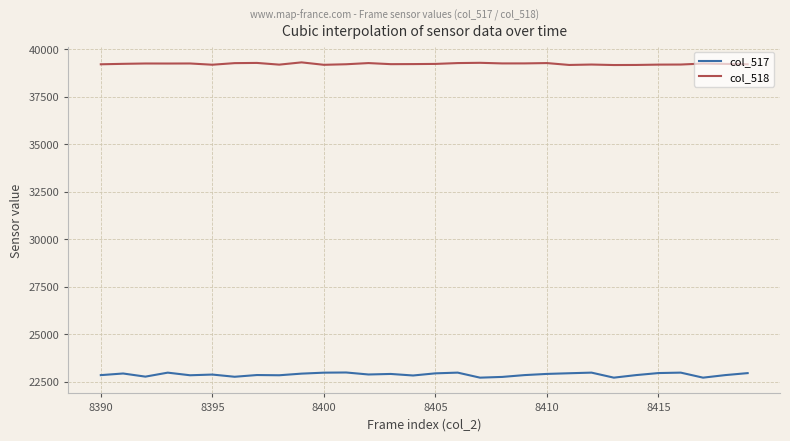

Does the chart have visible grid lines?

Yes